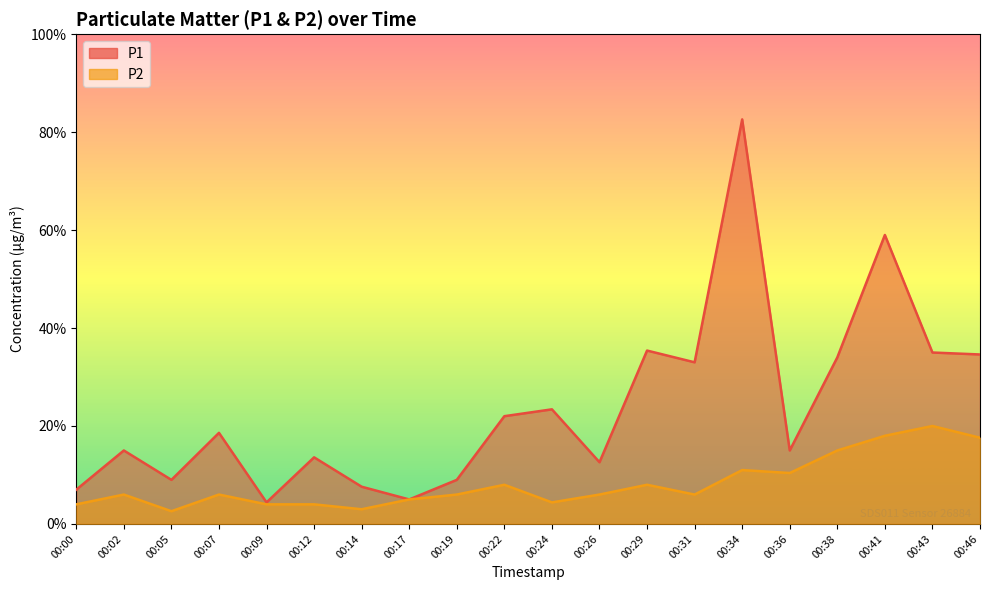

Is it true that P1 equals 1.8 at 00:29?

True